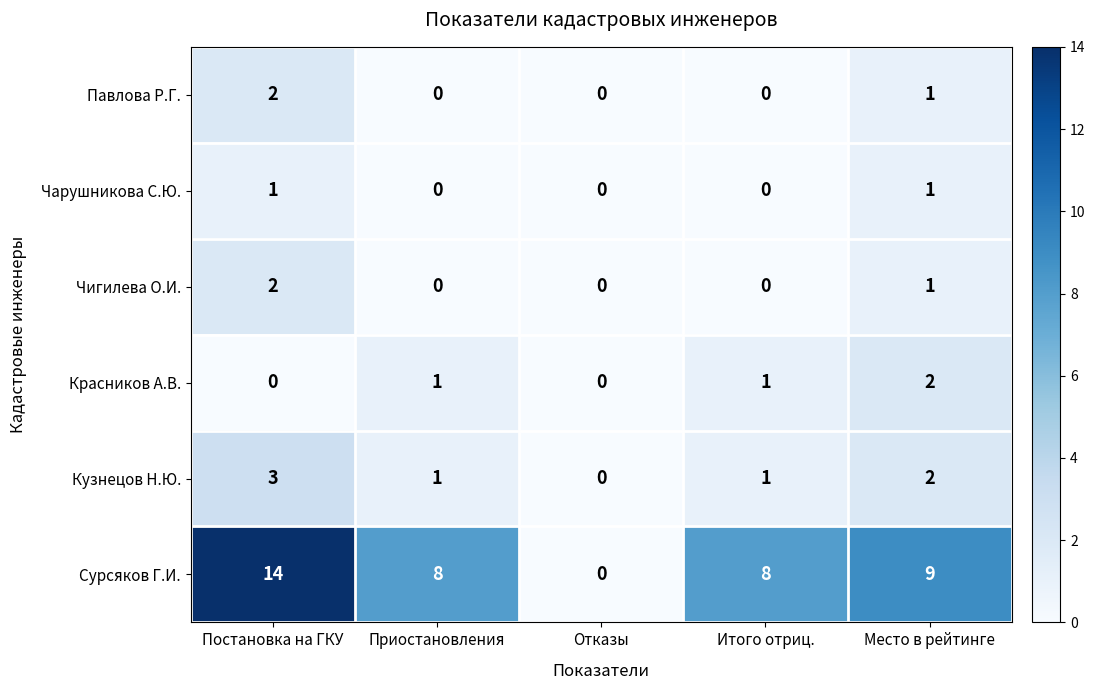

What is the approximate value of Сурсяков Г.И. at Постановка на ГКУ?

14